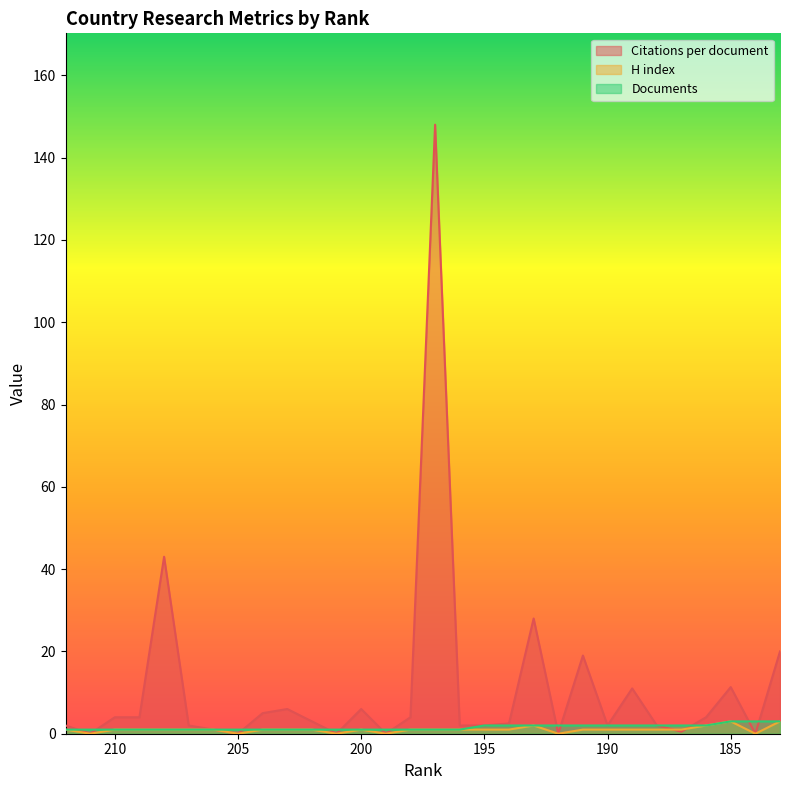

The value of Citations per document at 212 is 2.0. True or false?

True